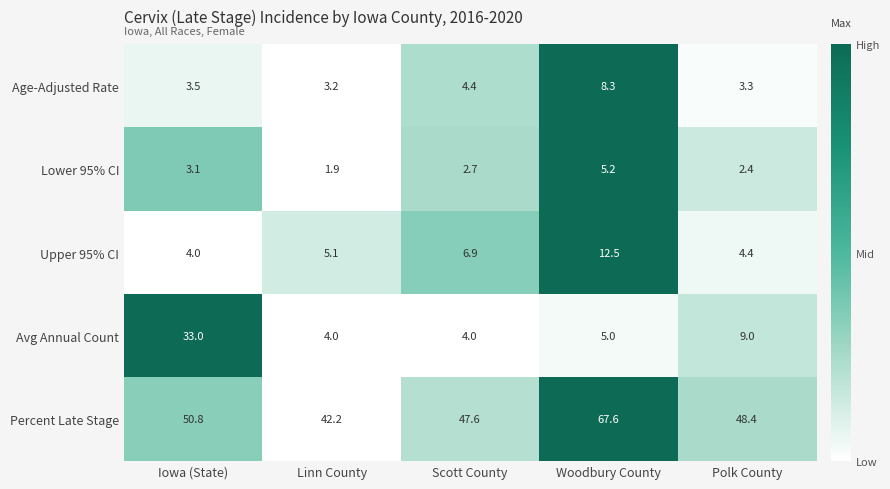

How many distinct data groups are displayed?

5